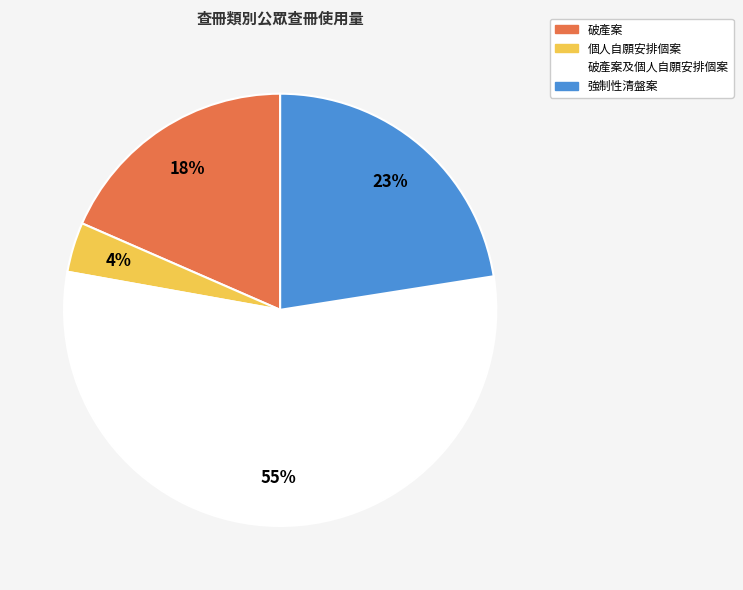

To the nearest percent, what percentage of the pie is 破產案及個人自願安排個案?

55%